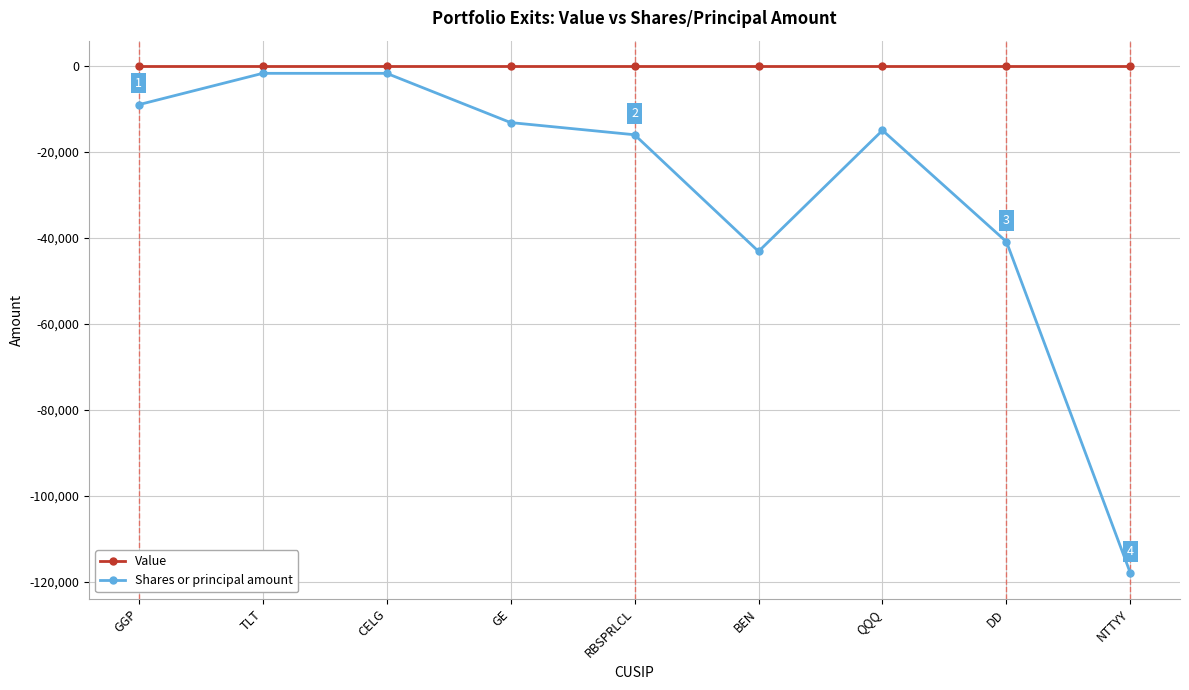

How many data points does each series have?

9